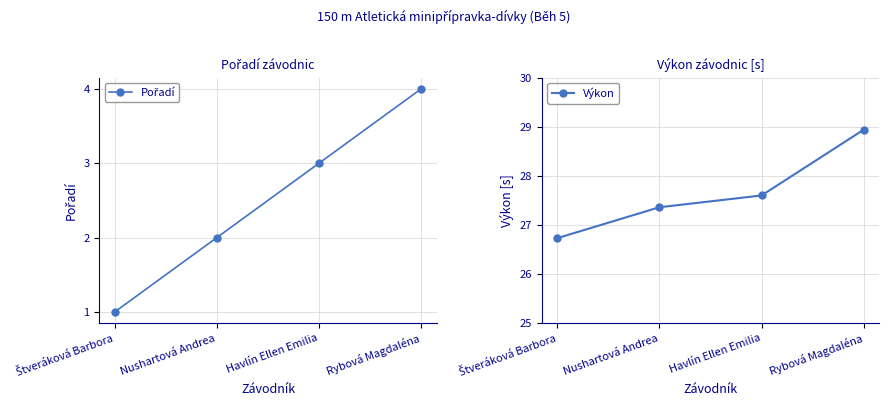

Read the Pořadí value at Rybová Magdaléna.

4.0